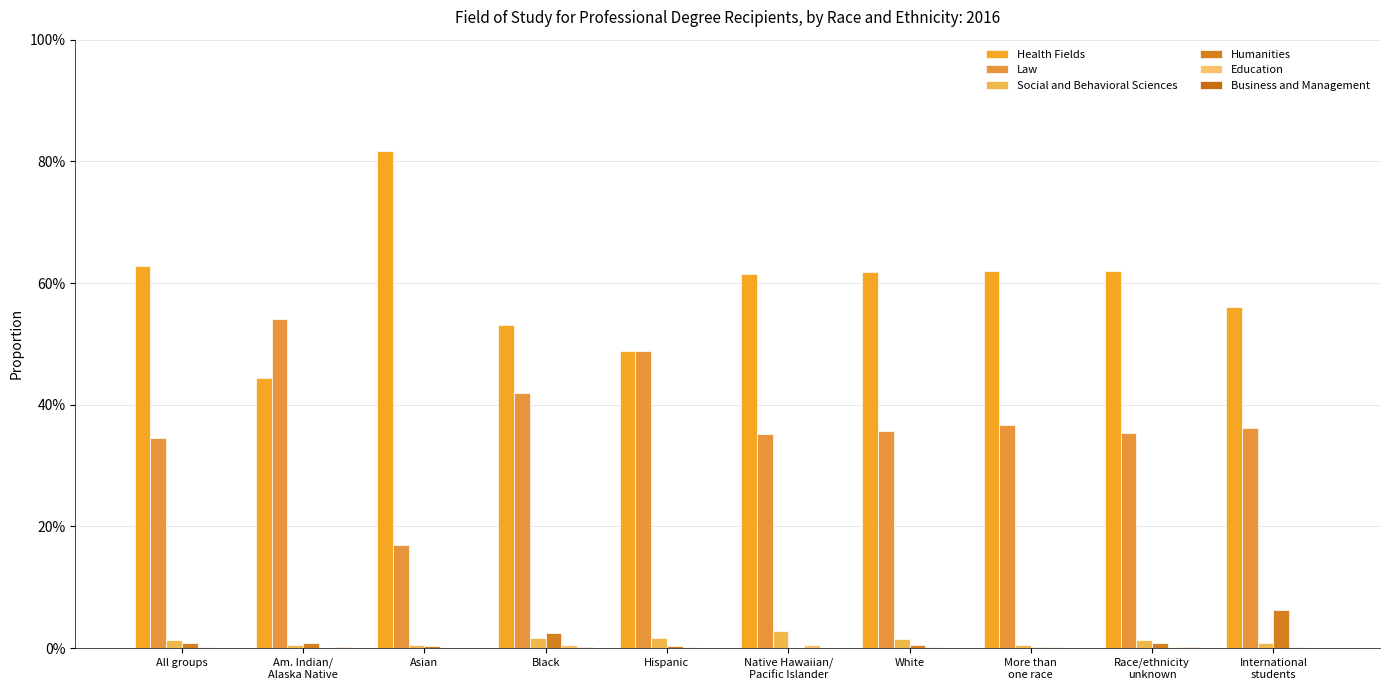

Which series has the largest total across all categories?

Health Fields